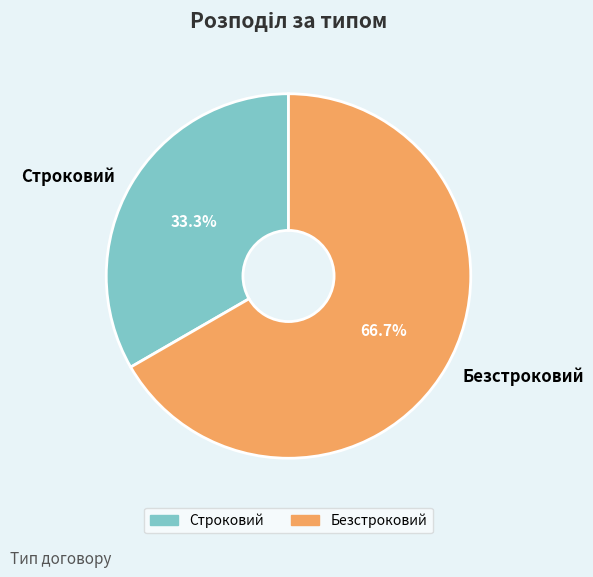

Is the sum of Безстроковий and Строковий greater than half?

Yes